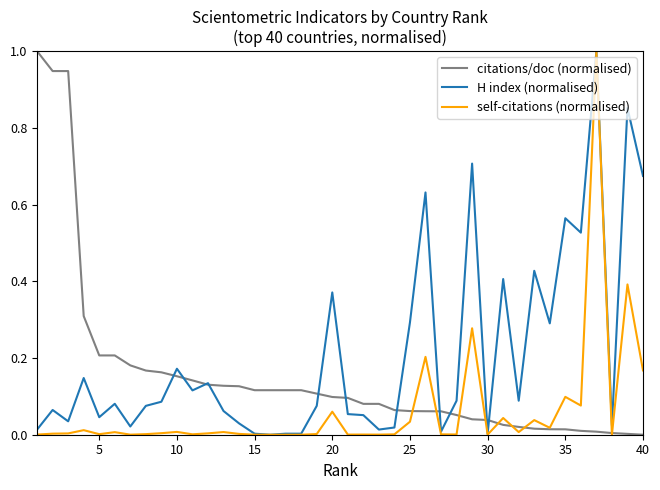

Which series has the largest total across all categories?

H index (normalised)